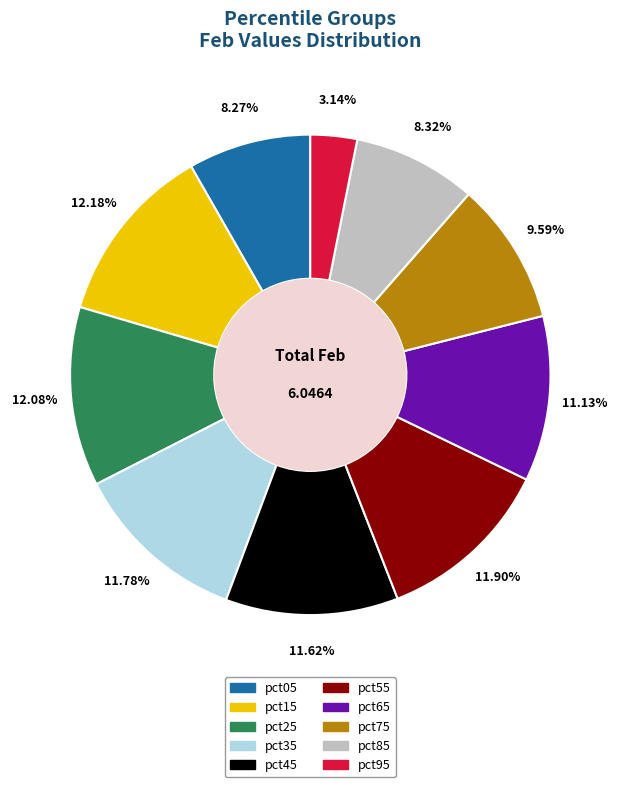

Count the number of slices in the pie.

10